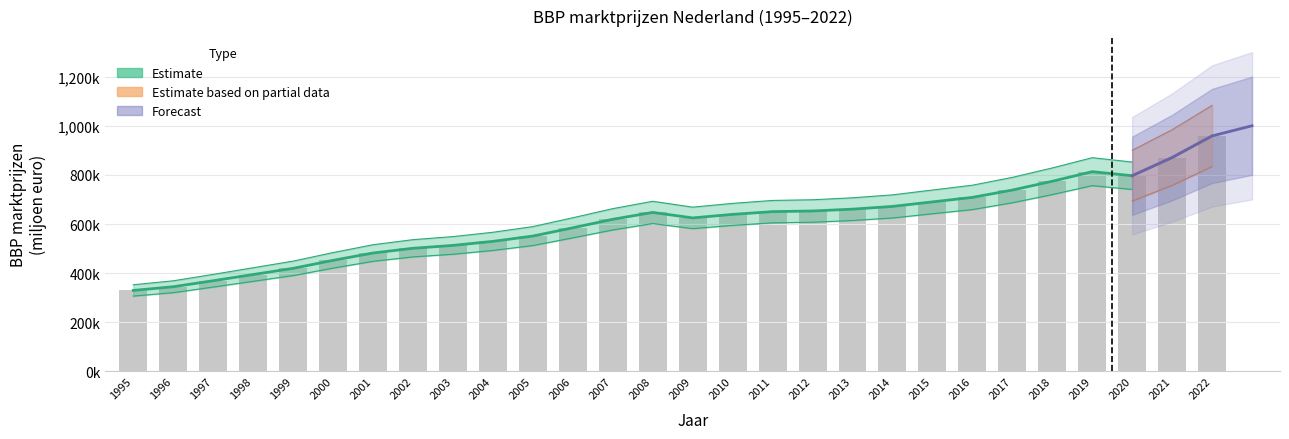

What is the approximate value at 2010, to the nearest 10?

639190